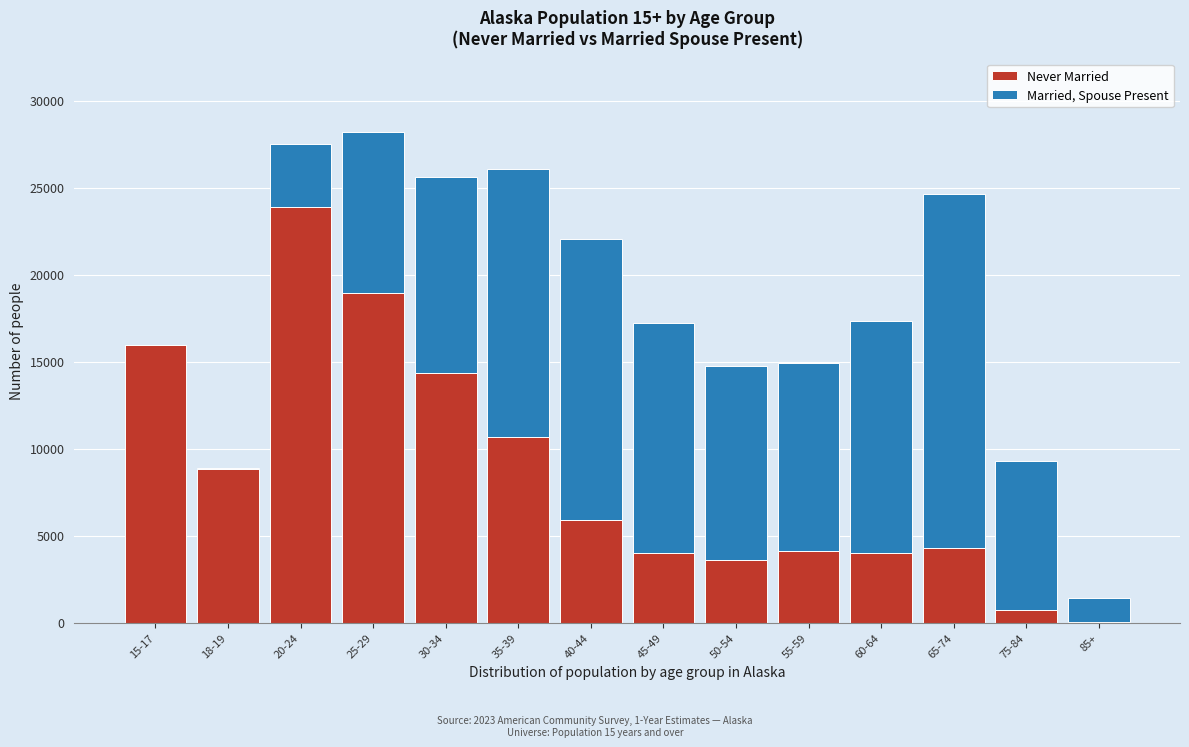

The value of Never Married at 30-34 is 14373. True or false?

True